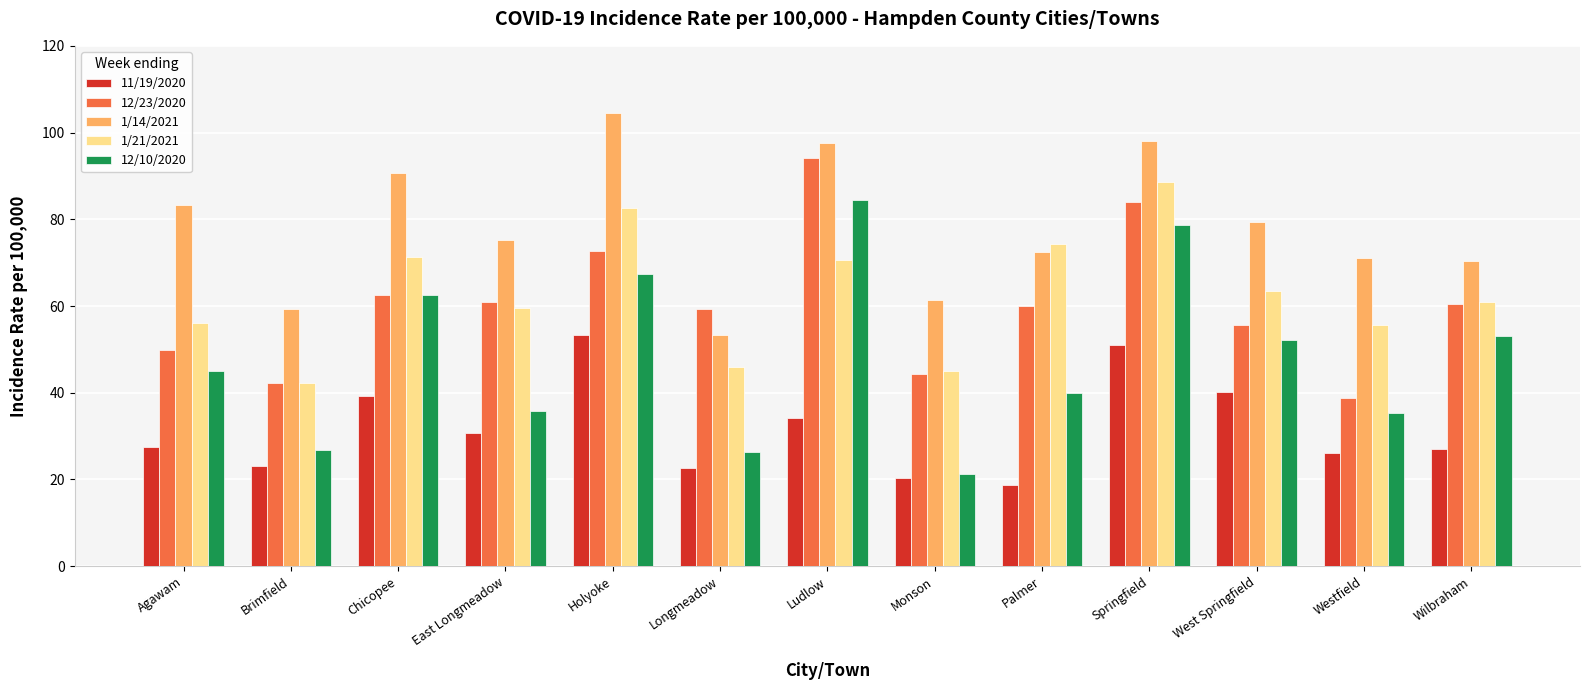

What is the sum of the 1/21/2021 values at Westfield and Springfield?

144.3